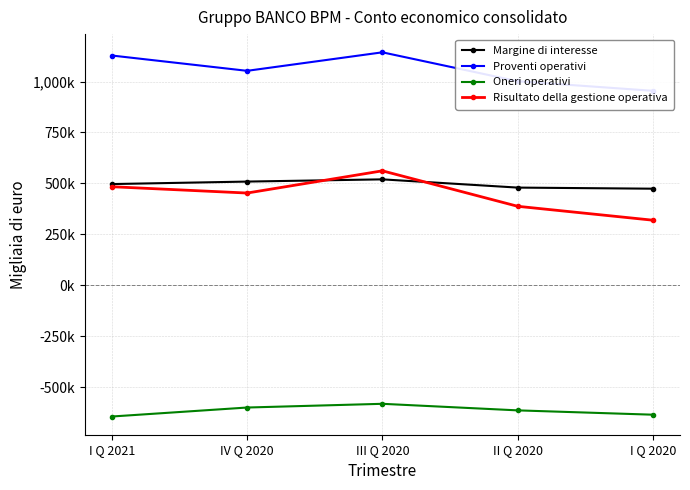

True or false: Margine di interesse and Oneri operativi intersect in this chart.

False